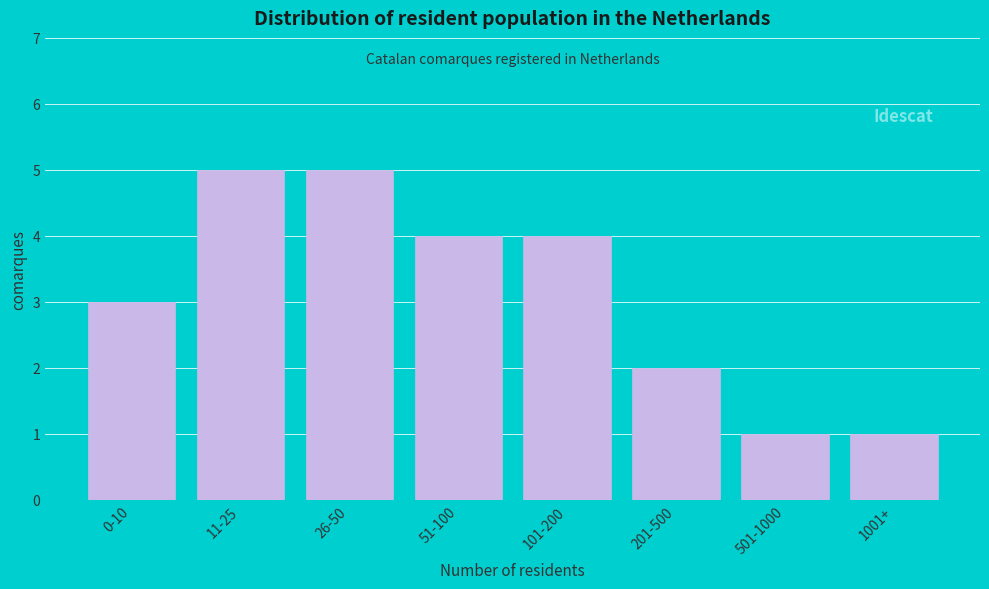

Reading left to right, transcribe all the data shown in this chart.

3	5	5	4	4	2	1	1